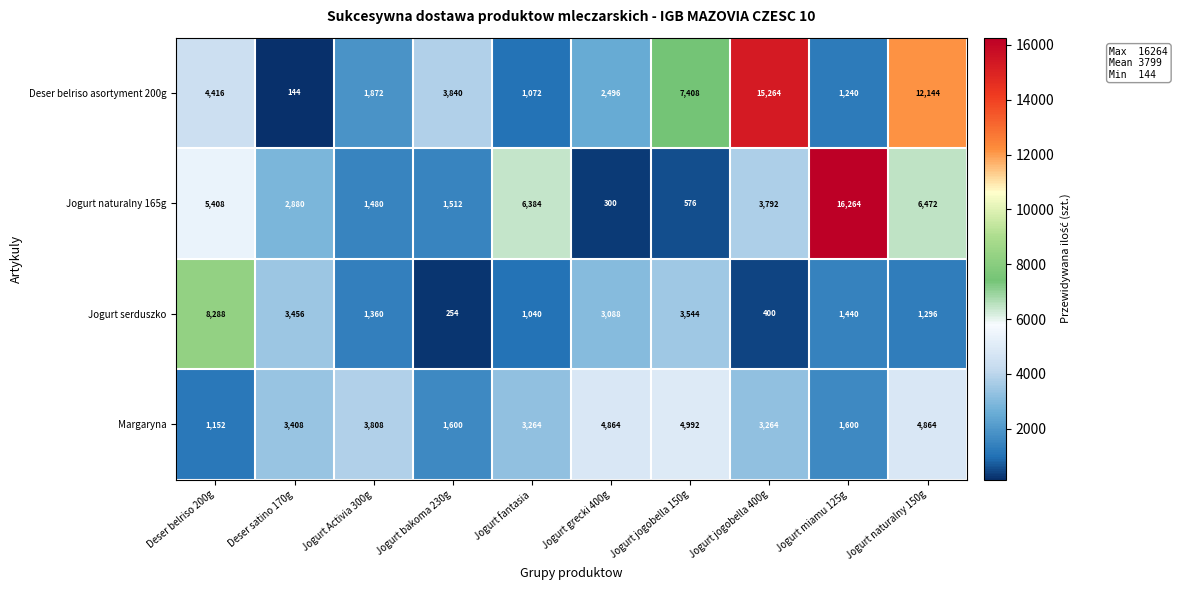

What is the difference between the Jogurt naturalny 165g values at Jogurt grecki 400g and Jogurt Activia 300g?

1180